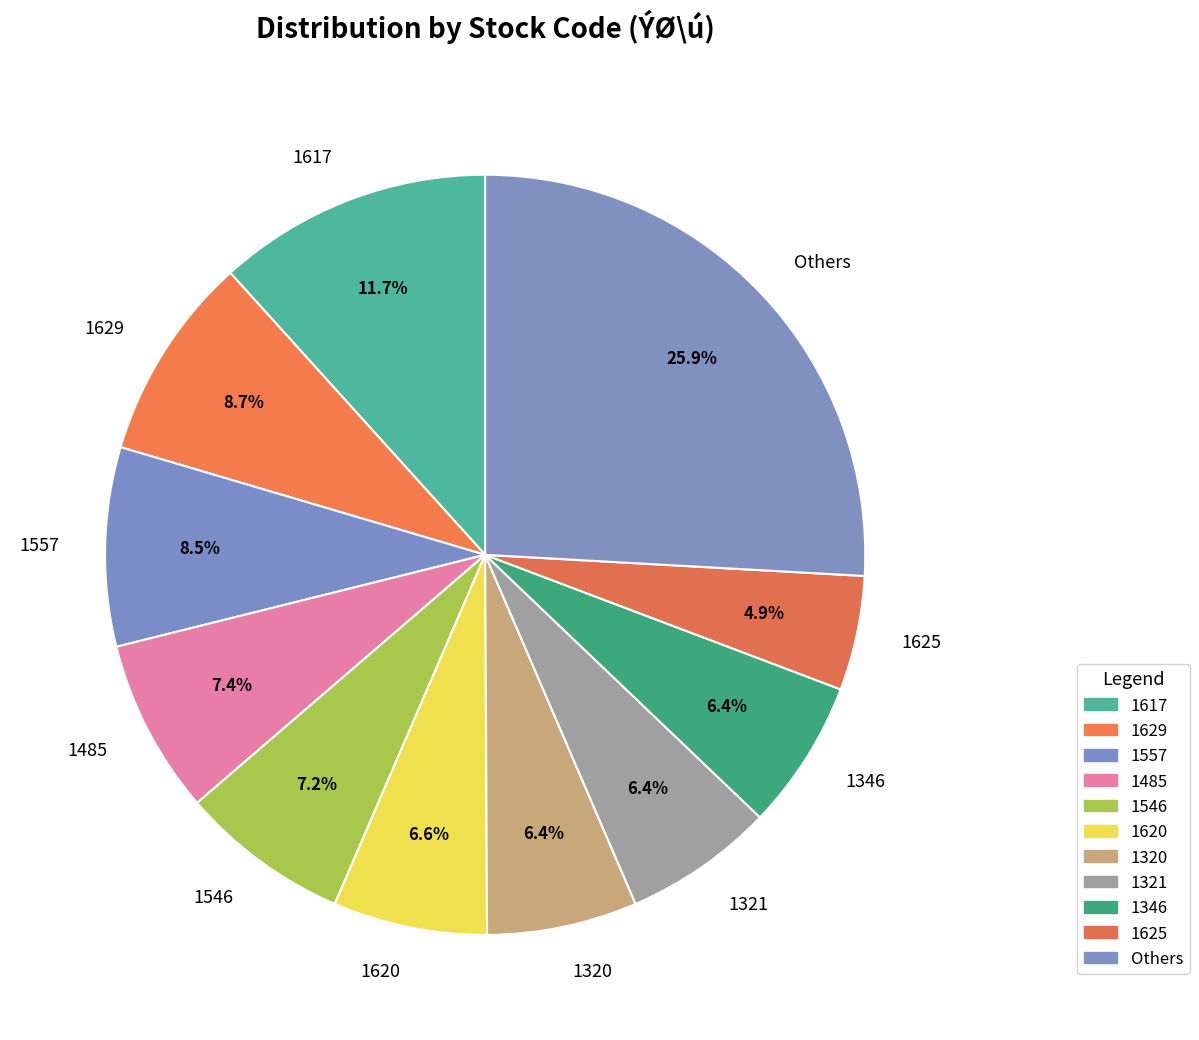

Is 1346 the majority of the pie?

No